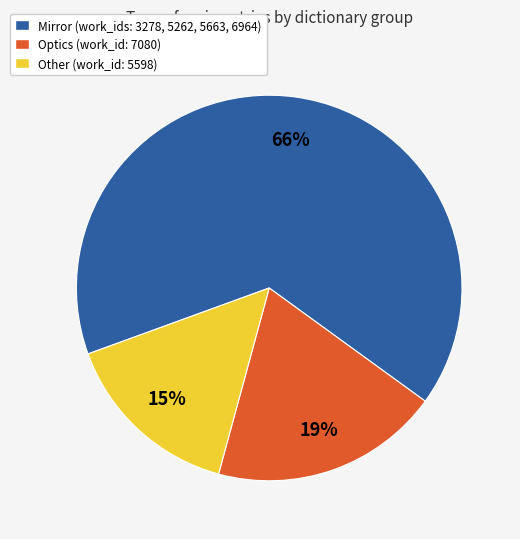

Does any single category account for the majority?

Yes